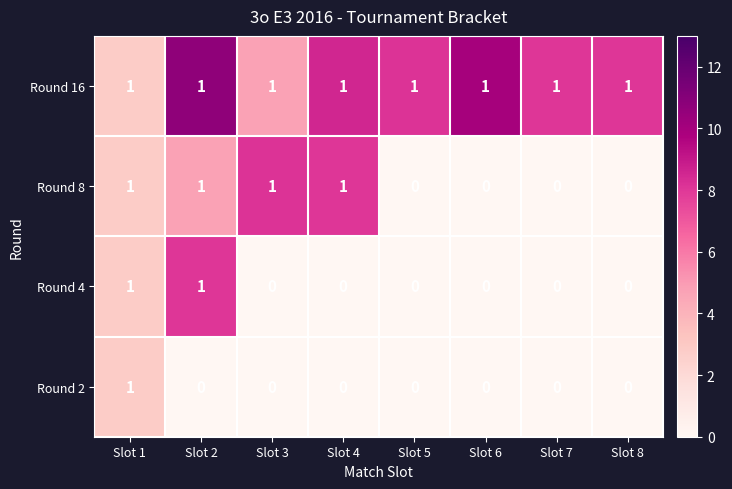

Count the number of categories in the chart.

8